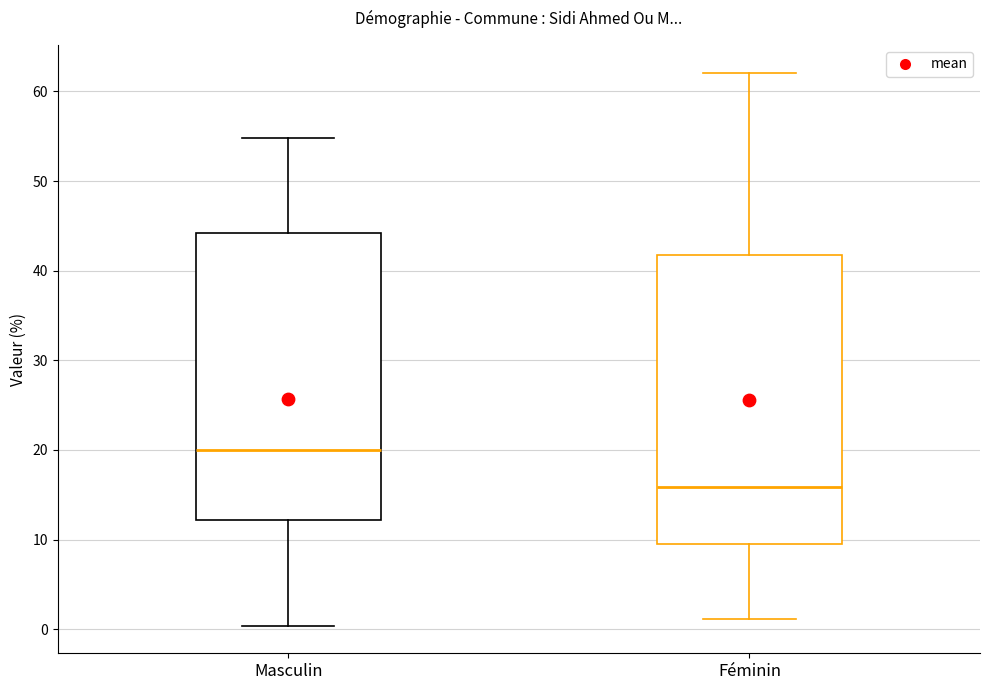

Reading left to right, transcribe this box plot: for each box, give where its median line is, the range the box spans, and where its two whiskers end, as read against the y-axis. The values are not printed on the chart, so give them approximately, as read against the axis.

Masculin: median 20, box 12 to 44, whiskers 0 to 55
Féminin: median 16, box 10 to 42, whiskers 1 to 62